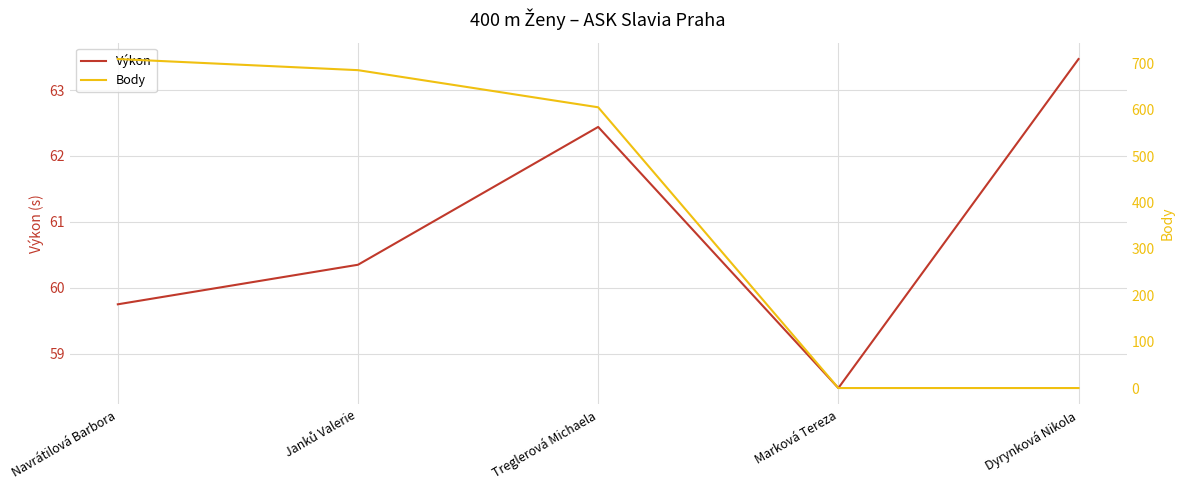

Reading right to left, what are all the values shown in this chart?

Výkon: Dyrynková Nikola=63.5	Marková Tereza=58.5	Treglerová Michaela=62.4	Janků Valerie=60.4	Navrátilová Barbora=59.8
Body: Dyrynková Nikola=0.0	Marková Tereza=0.0	Treglerová Michaela=605.0	Janků Valerie=685.0	Navrátilová Barbora=709.0